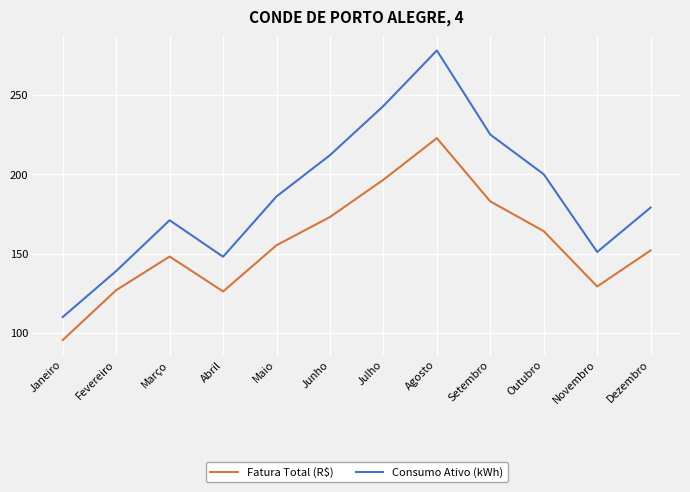

True or false: Consumo Ativo (kWh) has a value of 290.4 at Maio.

False